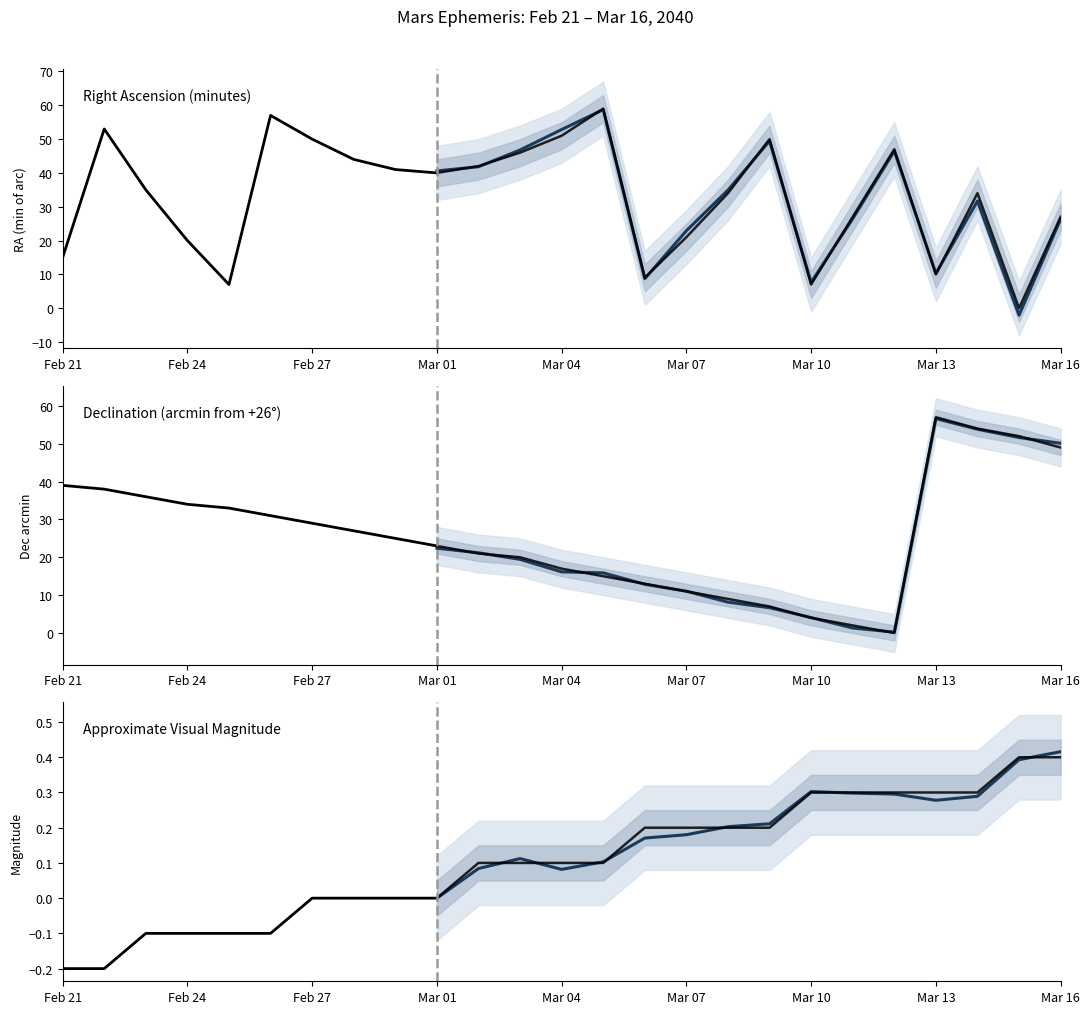

Which series has the widest spread of values?

RA min